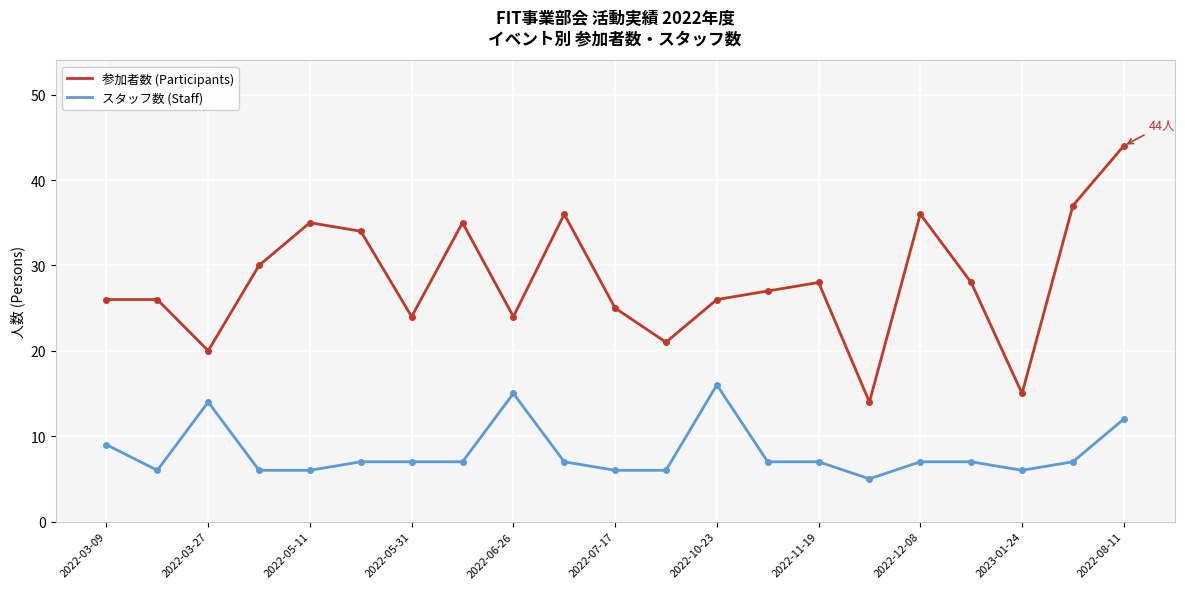

What is the difference between the maximum and minimum values in the 参加者数 (Participants) series?

30